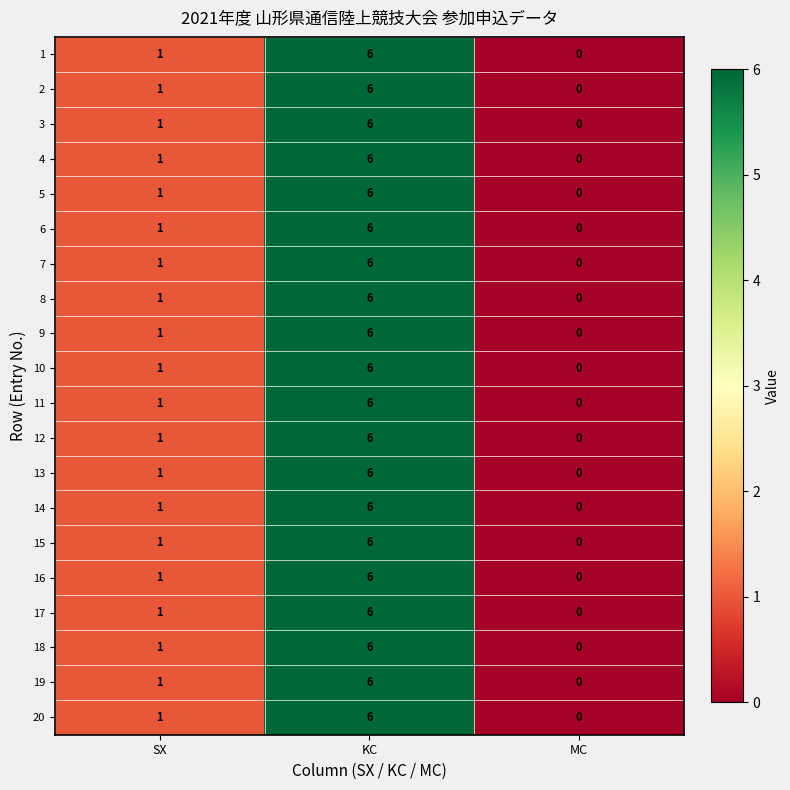

List the labels in order of 20 value, smallest first.

MC, SX, KC